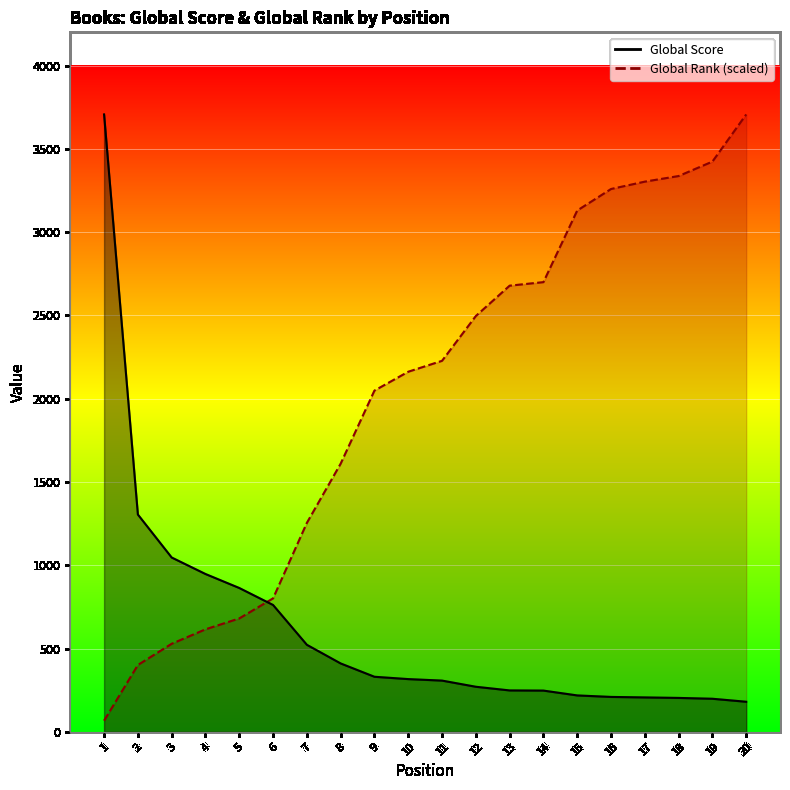

Where do Global Score and Global Rank first cross each other?

5 and 6